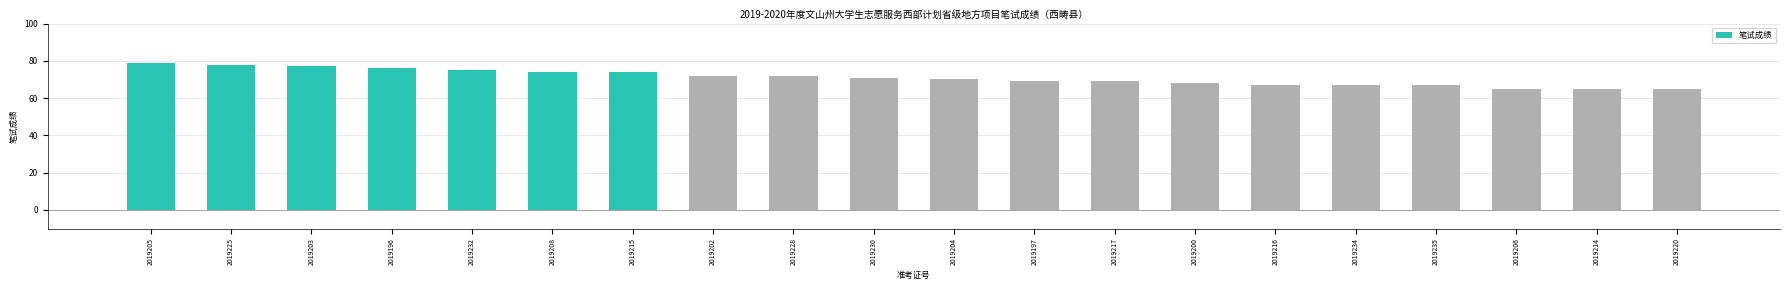

What is the difference between the maximum and second lowest values?

14